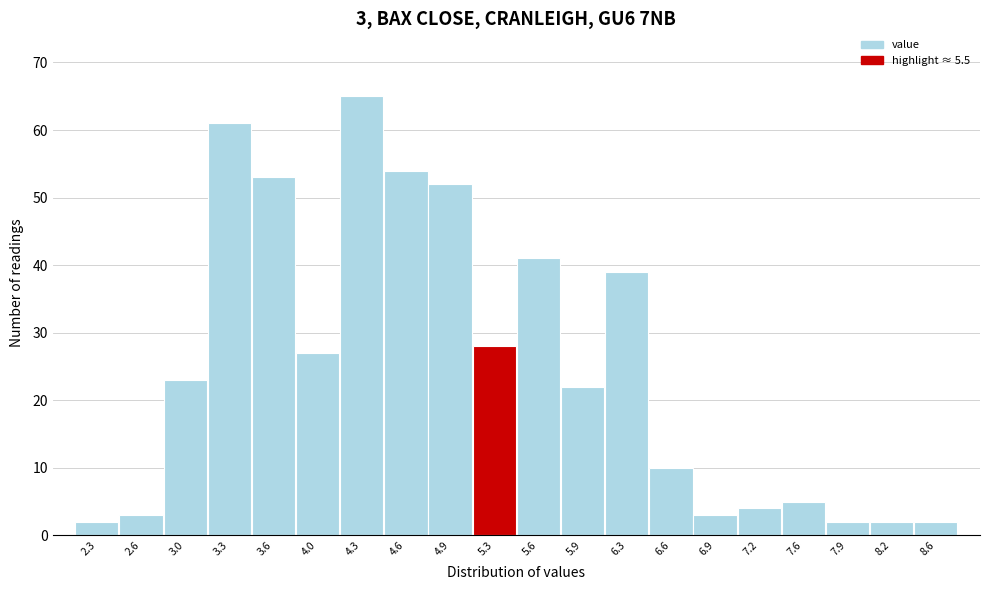

Reading left to right, extract all data points from this chart.

2	3	23	61	53	27	65	54	52	28	41	22	39	10	3	4	5	2	2	2